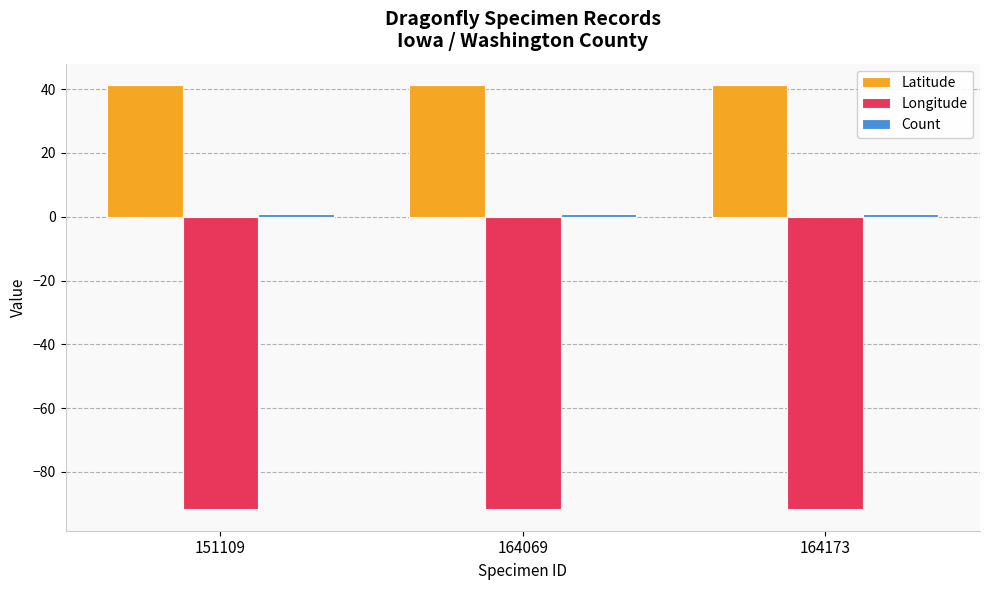

What is the average value of the Latitude series?

41.3